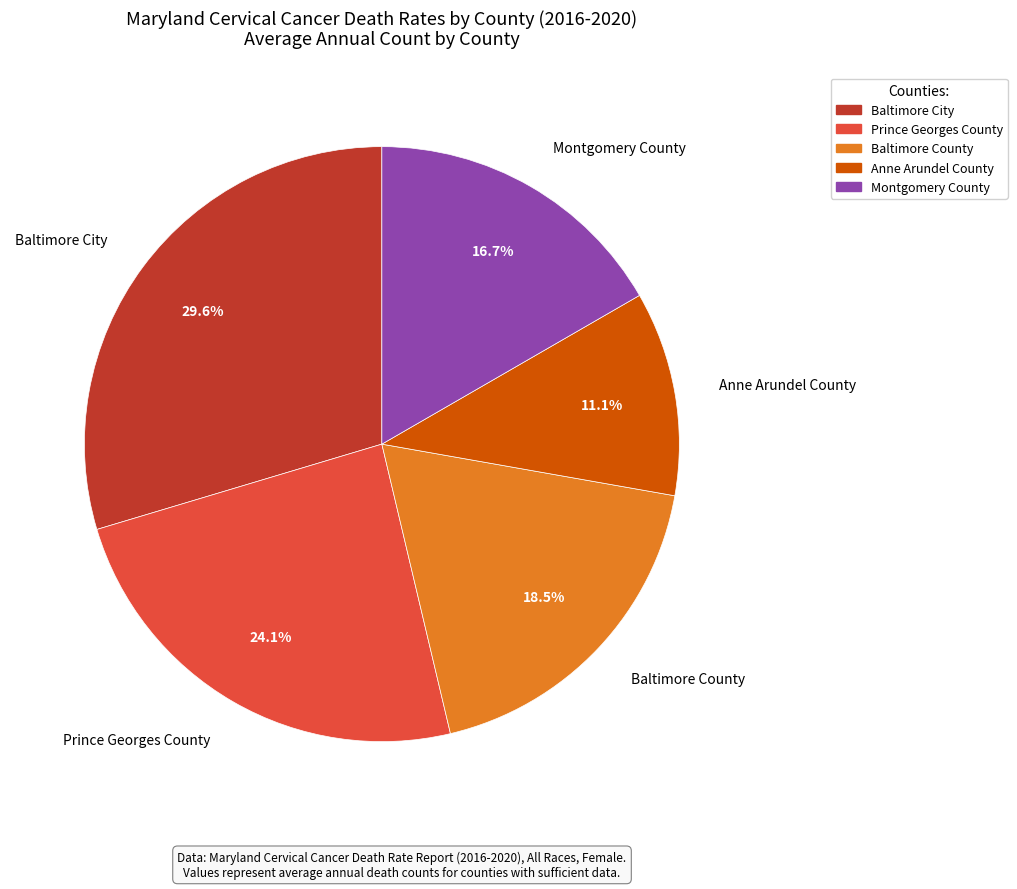

Rank the categories by value from lowest to highest.

Anne Arundel County, Montgomery County, Baltimore County, Prince Georges County, Baltimore City